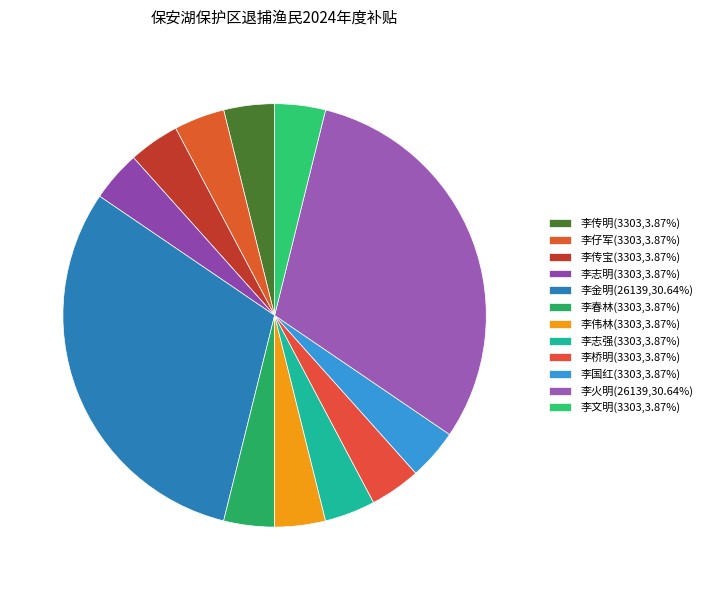

The 李传宝 slice represents 4% of the pie. True or false?

True